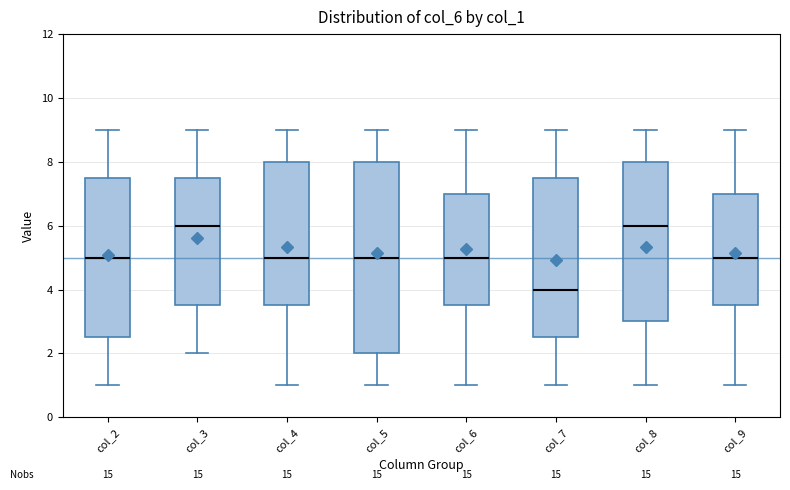

Where is the upper edge of the box for col_5 on the y-axis? The values are not printed on the chart, so give them approximately, as read against the axis.

8.0